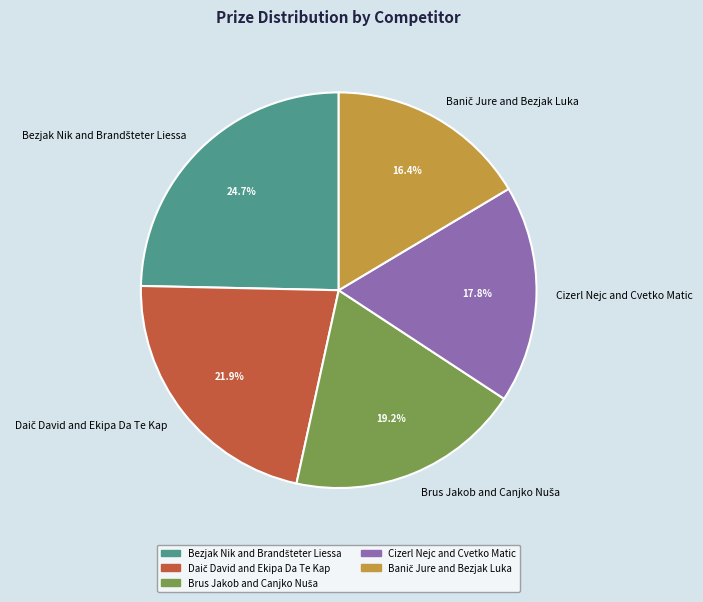

Is Cizerl Nejc and Cvetko Matic the majority of the pie?

No